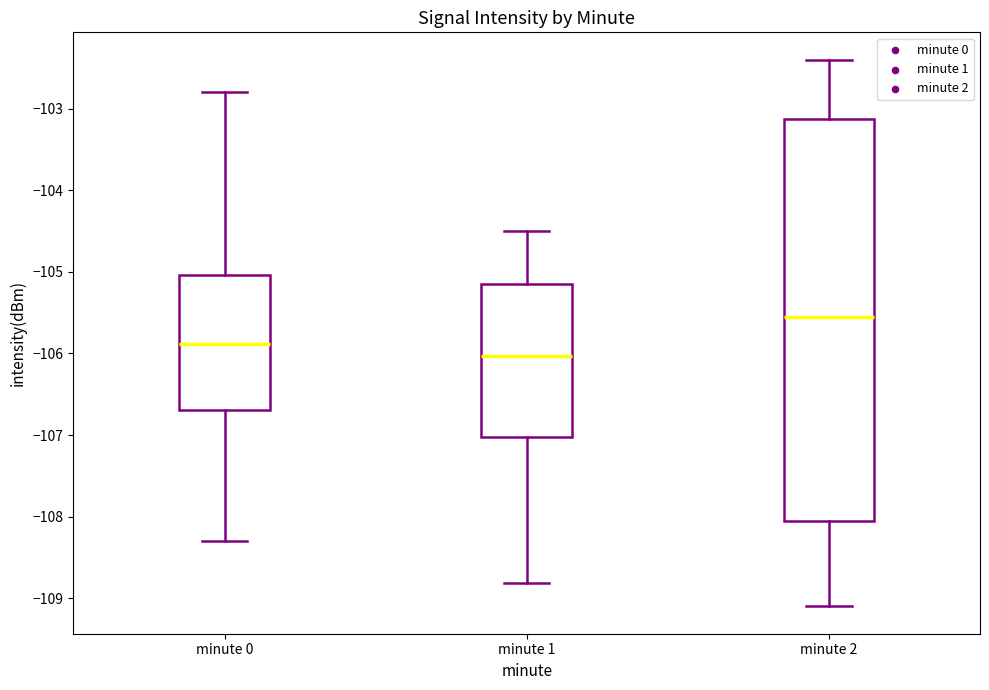

Which box has the lowest median line?

minute 1